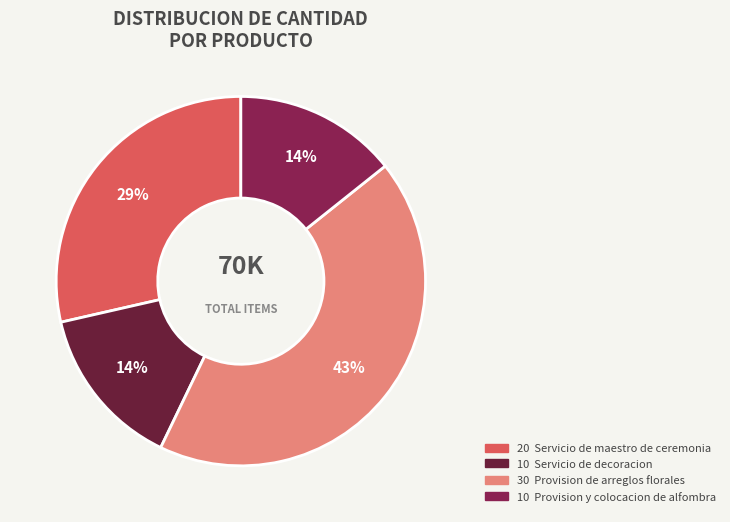

To the nearest percent, what is the average slice percentage?

25%